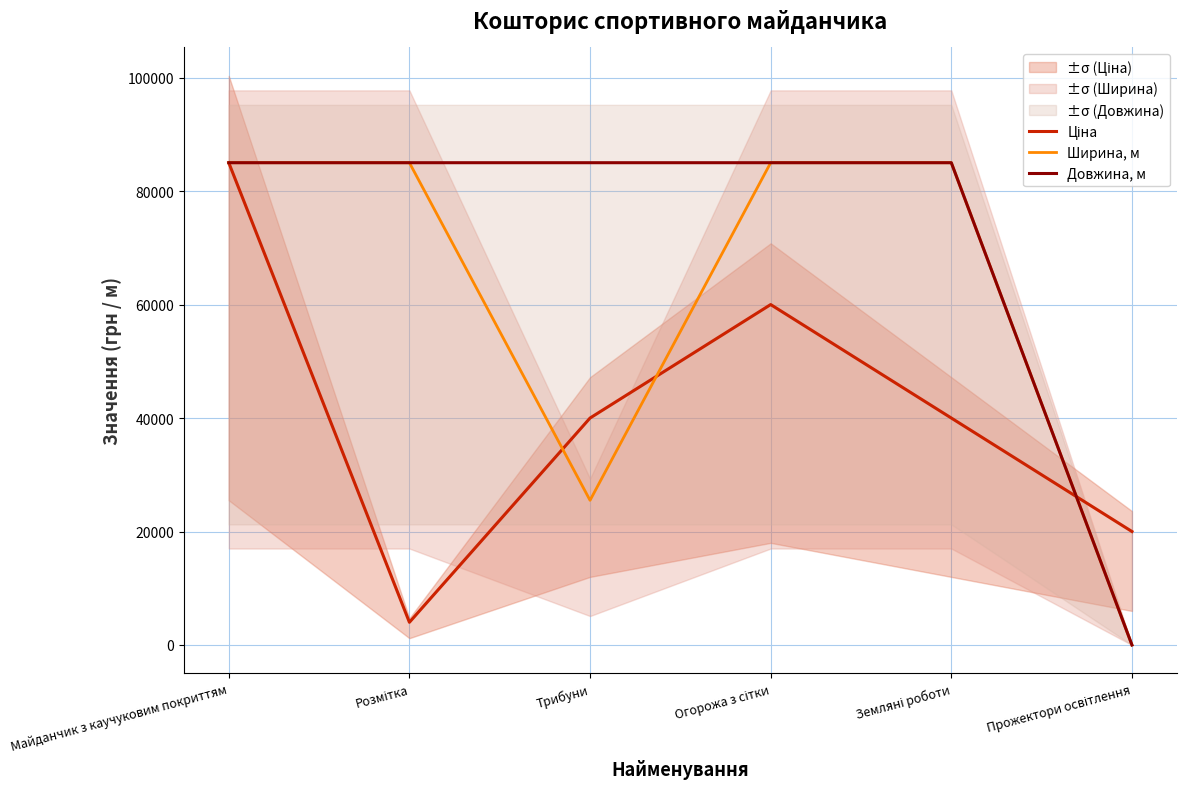

What is the spread (max minus min) of values at Трибуни?

59500.0